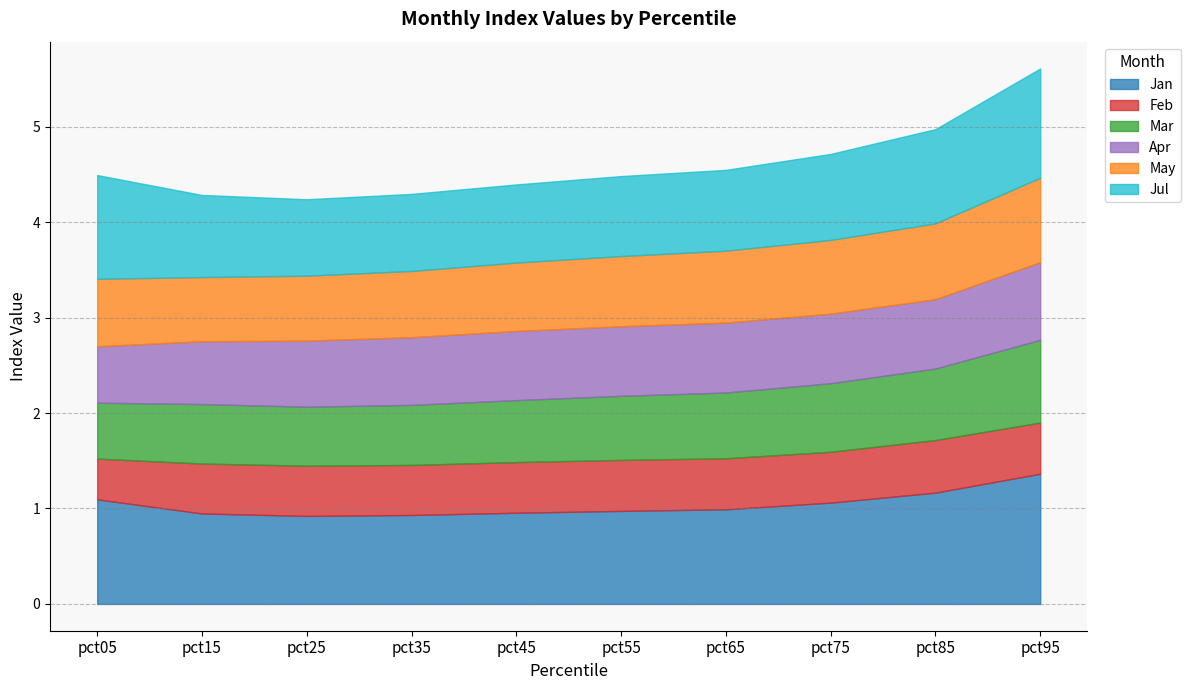

Where is May nearest to the value 0?

pct15